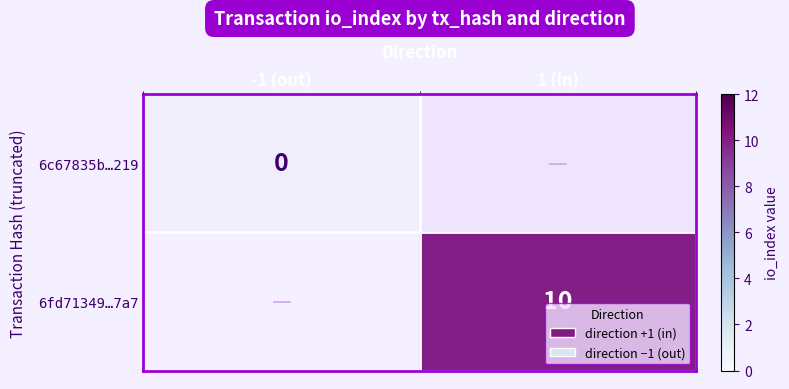

Is it true that 6fd71349…7a7 equals 17 at 1 (in)?

False